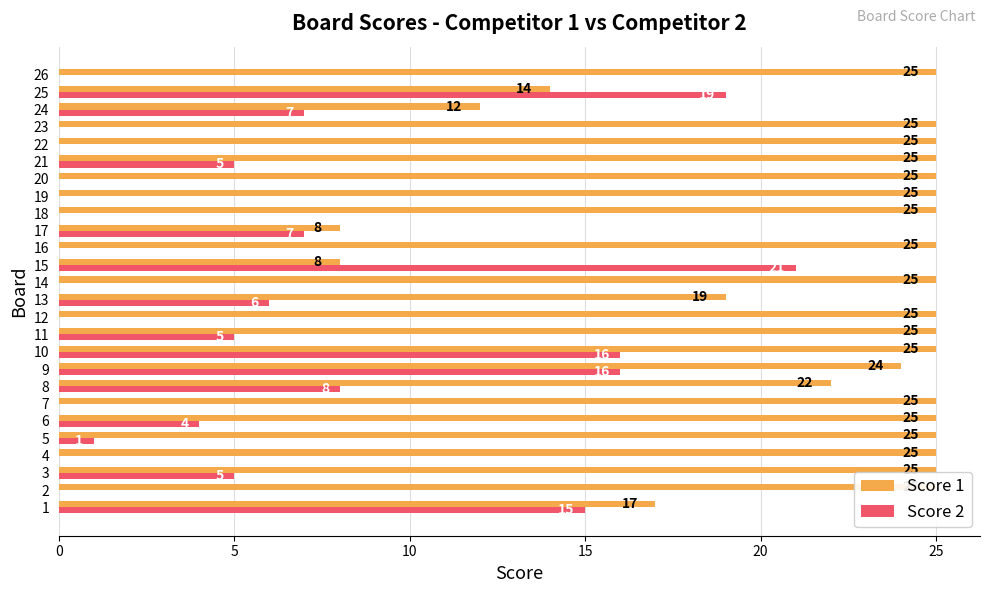

Does the chart contain any negative values?

No